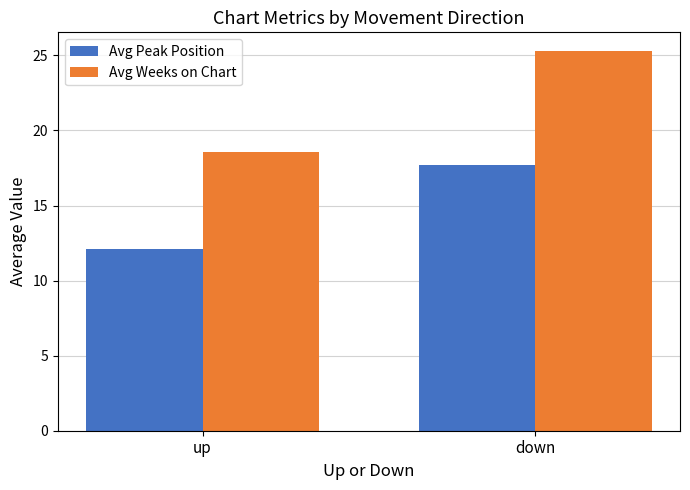

Reading left to right, extract all data points from this chart.

Avg Peak Position: 12.1	17.7
Avg Weeks on Chart: 18.5	25.3